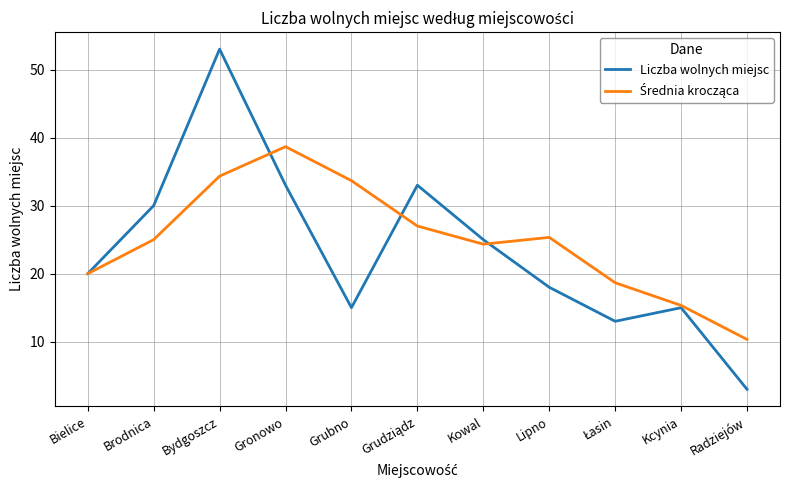

In Liczba wolnych miejsc, how many points are higher than both neighbors (excluding endpoints)?

3